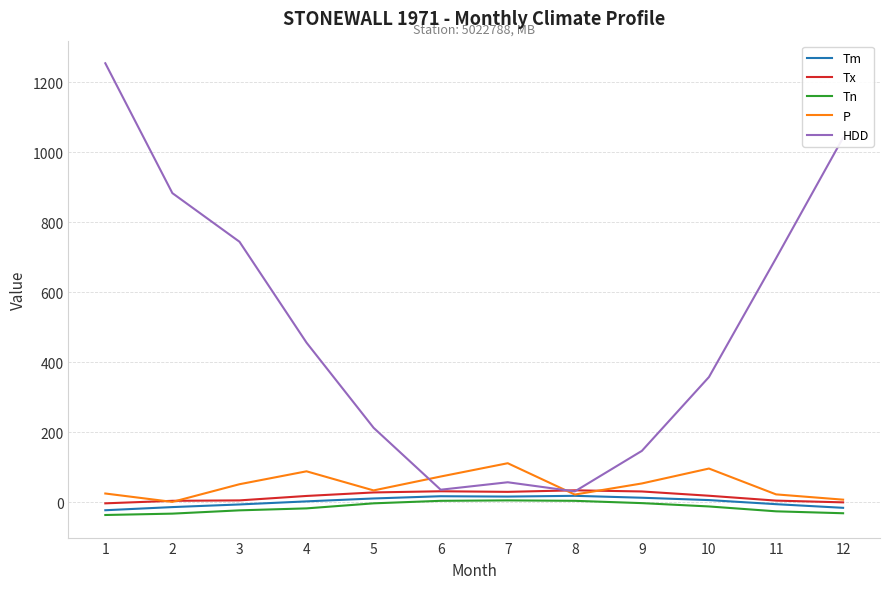

What is the difference between the highest and lowest values at 8?

30.0